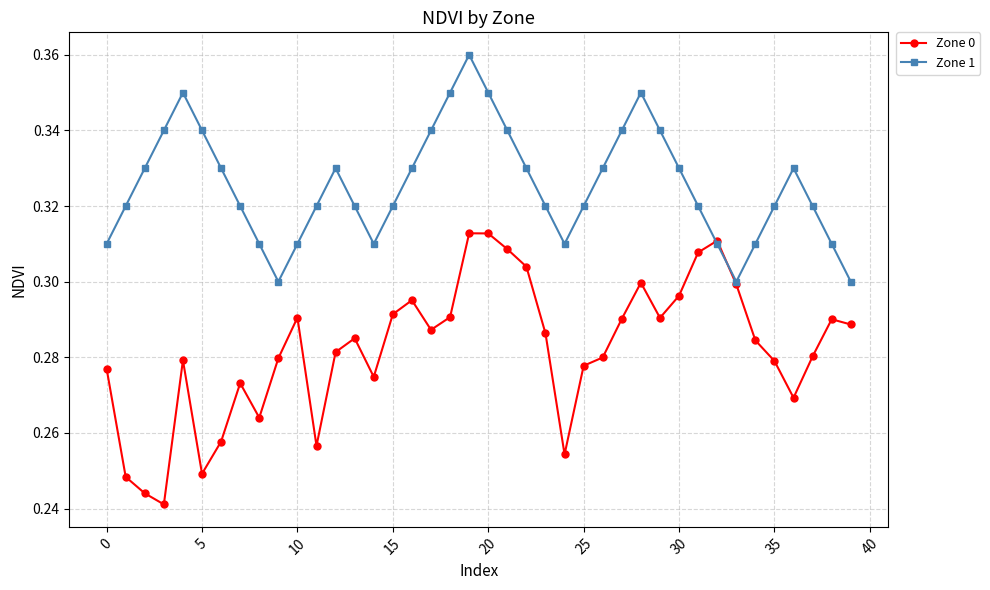

How many Zone 0 values are between 0 and 1?

40